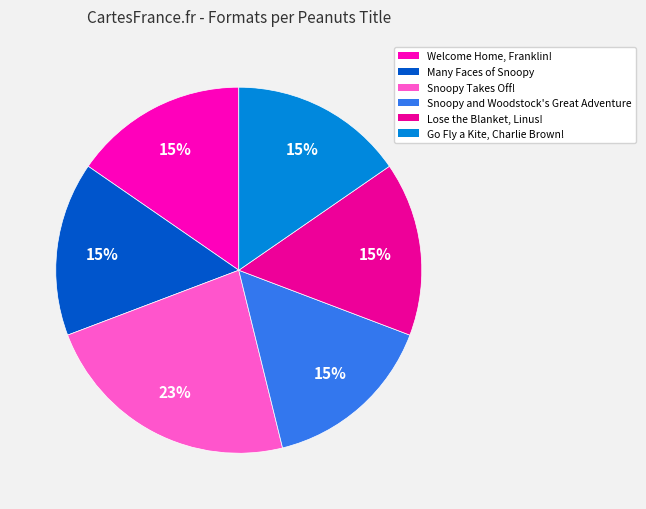

How many slices are in this pie chart?

6